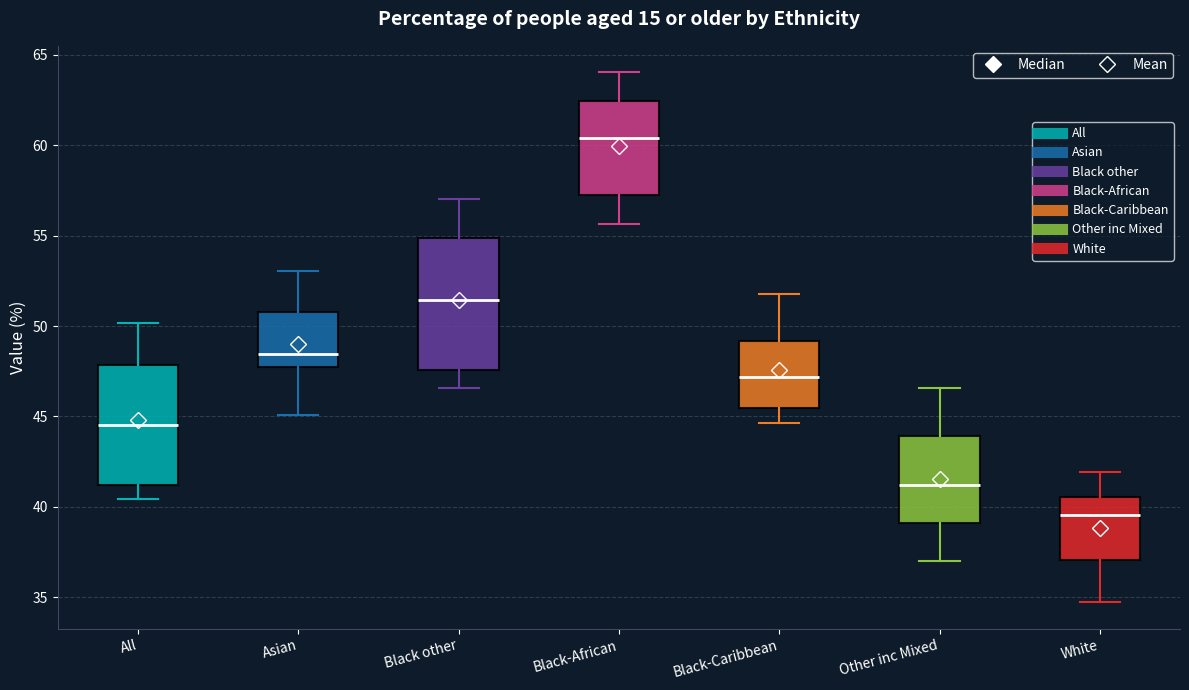

Where is the lower edge of the box for Black other on the y-axis? The values are not printed on the chart, so give them approximately, as read against the axis.

47.5